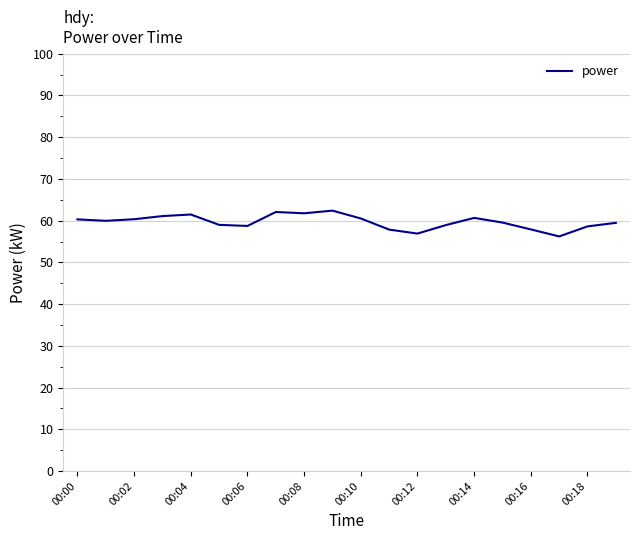

What is the difference between the maximum and minimum values?

6.2